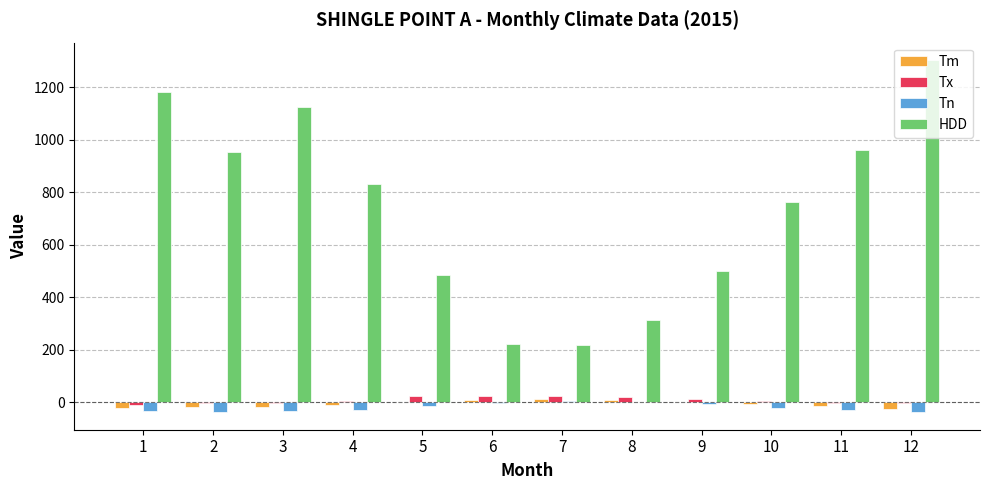

What are all the series names shown in the legend?

Tm, Tx, Tn, HDD